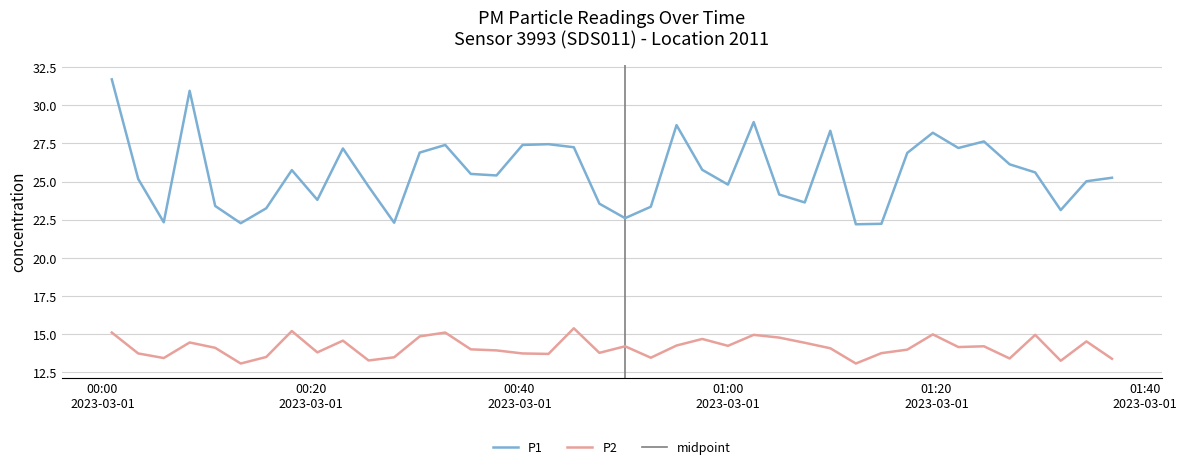

What is the lowest value of the P2 series?

13.1